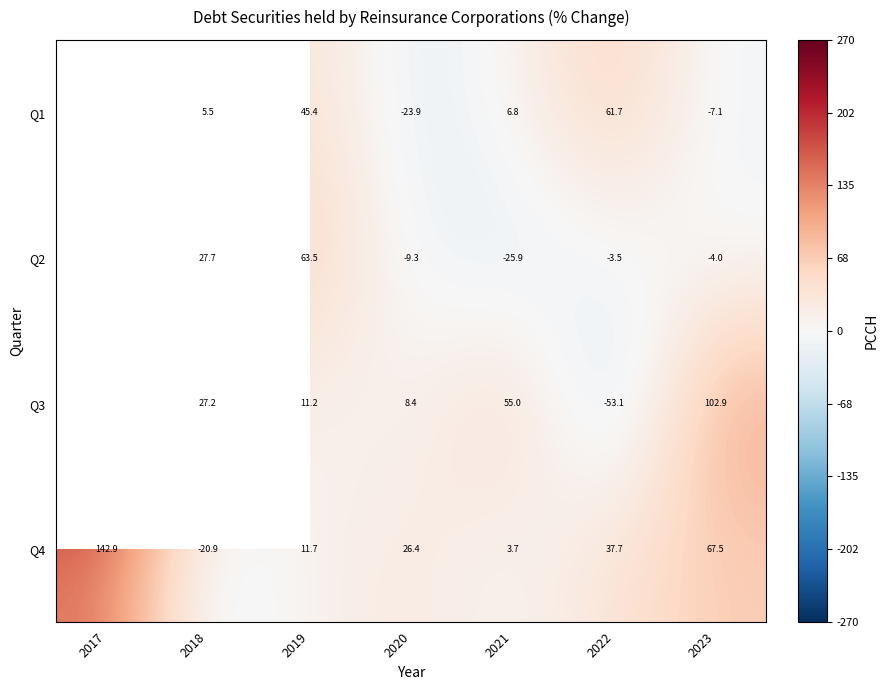

What is the average value of the Q4 series?

38.4